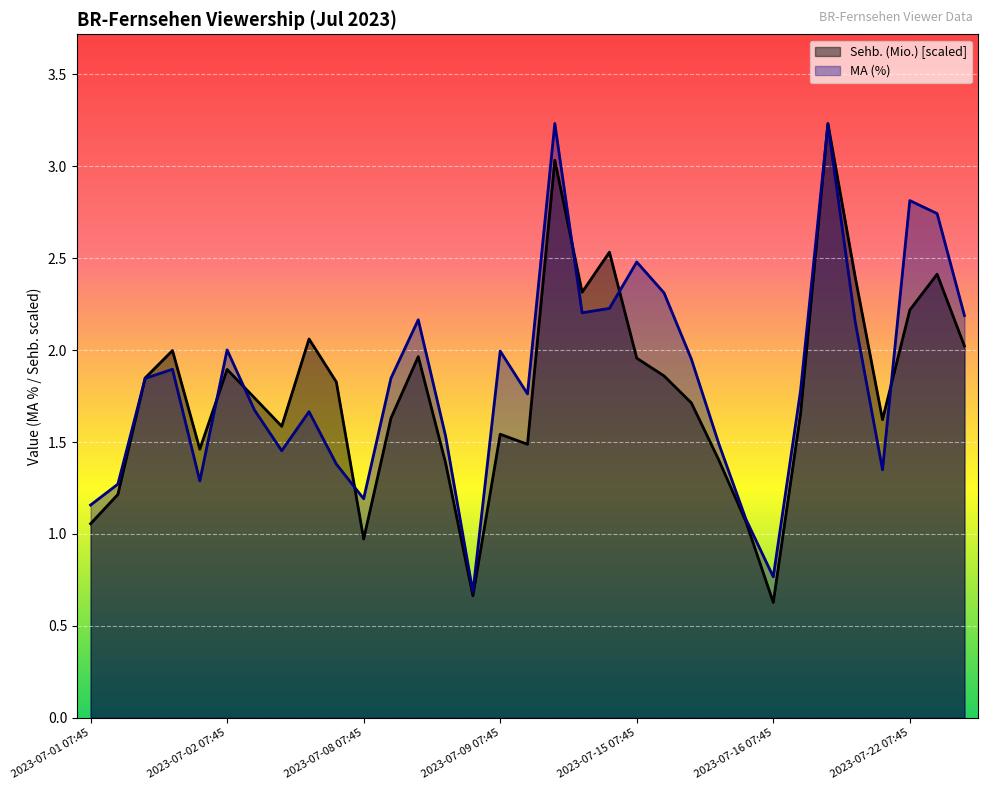

At which category is the sum across all series the highest?

27